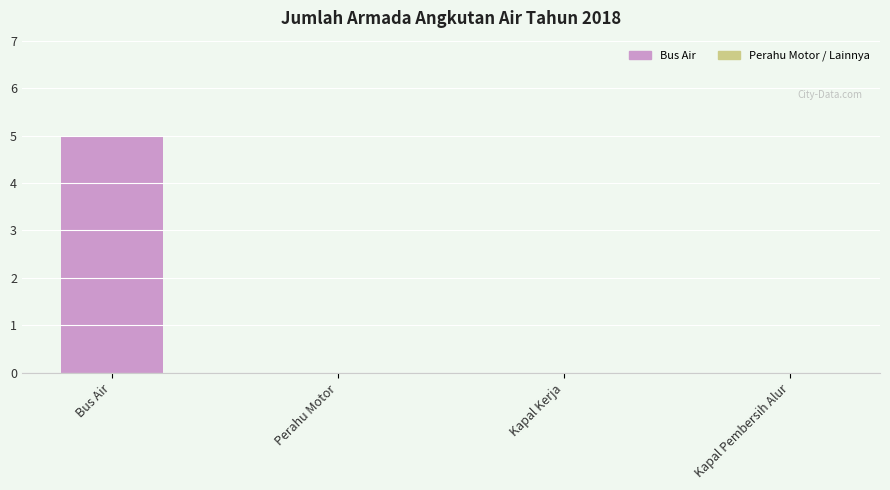

What position from the left is Perahu Motor?

2